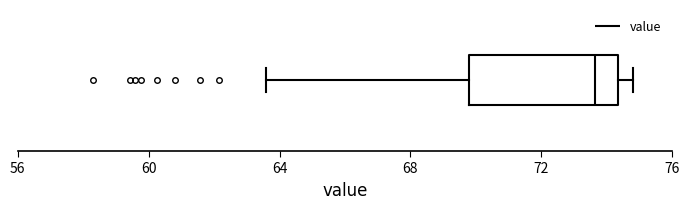

Transcribe this box plot: give where the median line is, the range the box spans, and where the two whiskers end, as read against the x-axis. The values are not printed on the chart, so give them approximately, as read against the axis.

median 73.5, box 70.0 to 74.5, whiskers 63.5 to 75.0